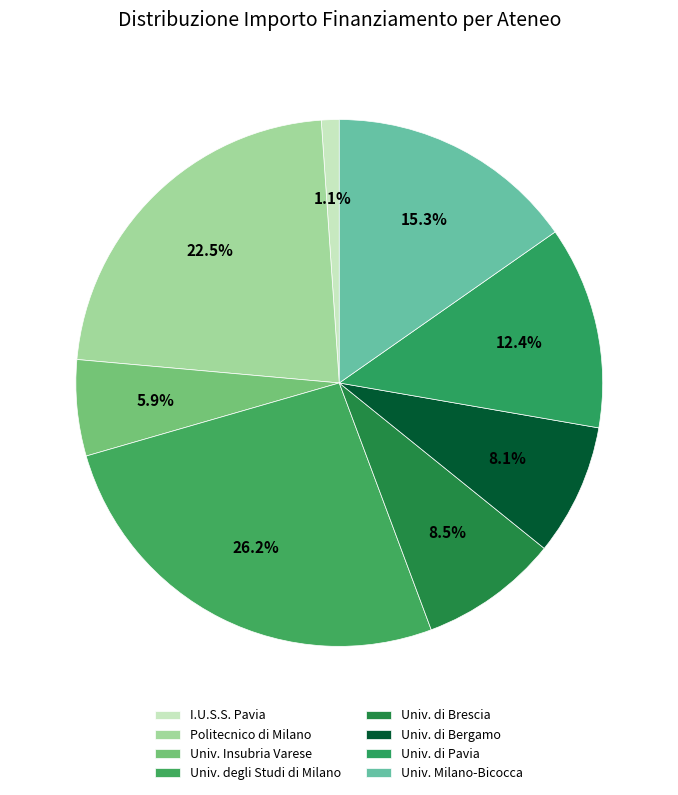

How many slices are in this pie chart?

8